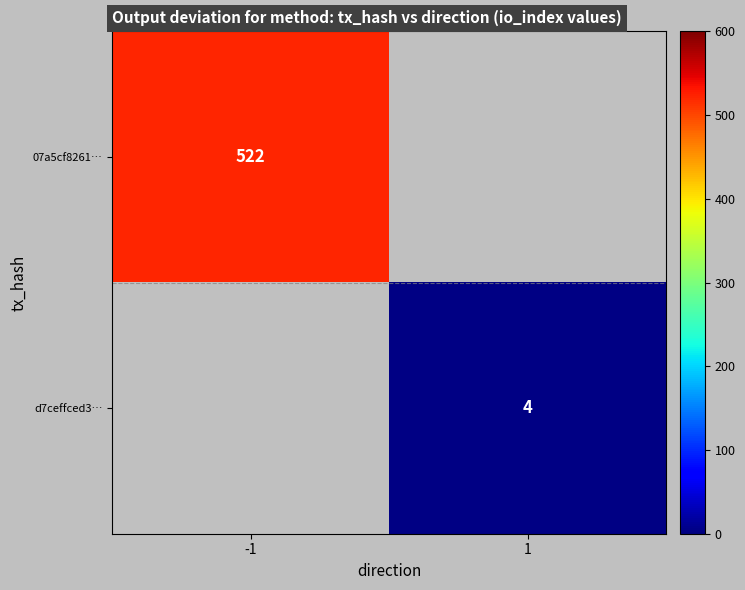

The 07a5cf8261… series shows 522 at -1. True or false?

True